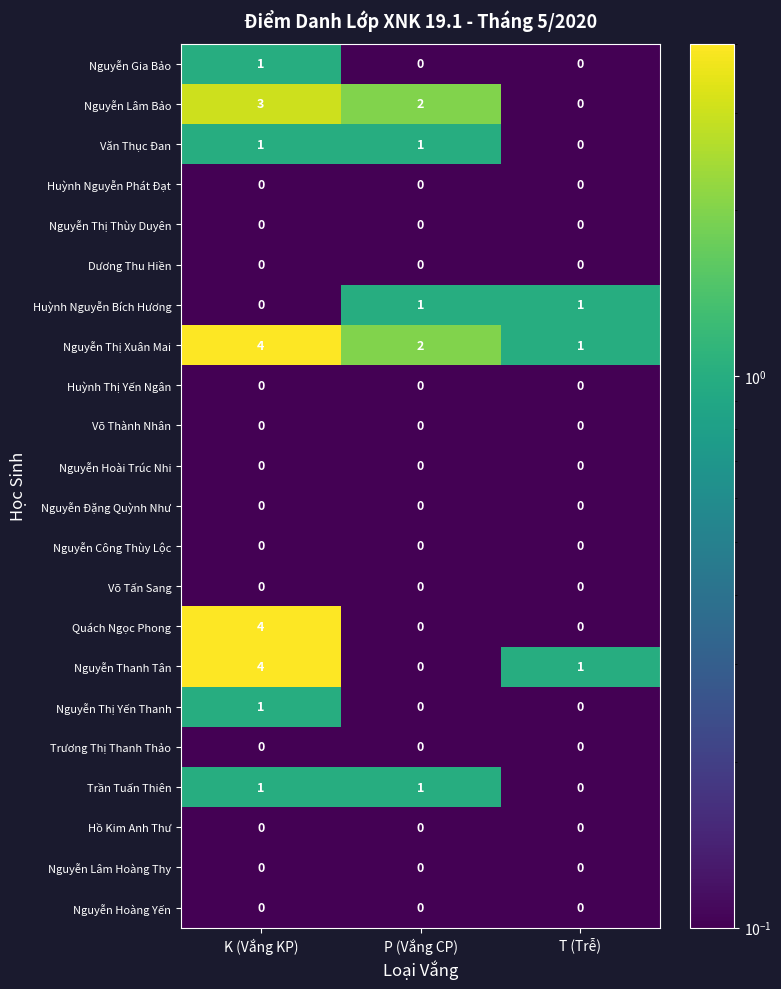

List the labels in order of Nguyễn Lâm Bảo value, largest first.

K (Vắng KP), P (Vắng CP), T (Trễ)